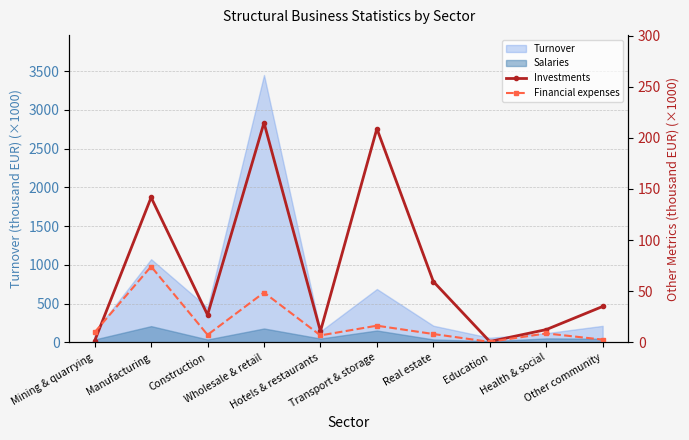

How many lines are shown in the chart?

2